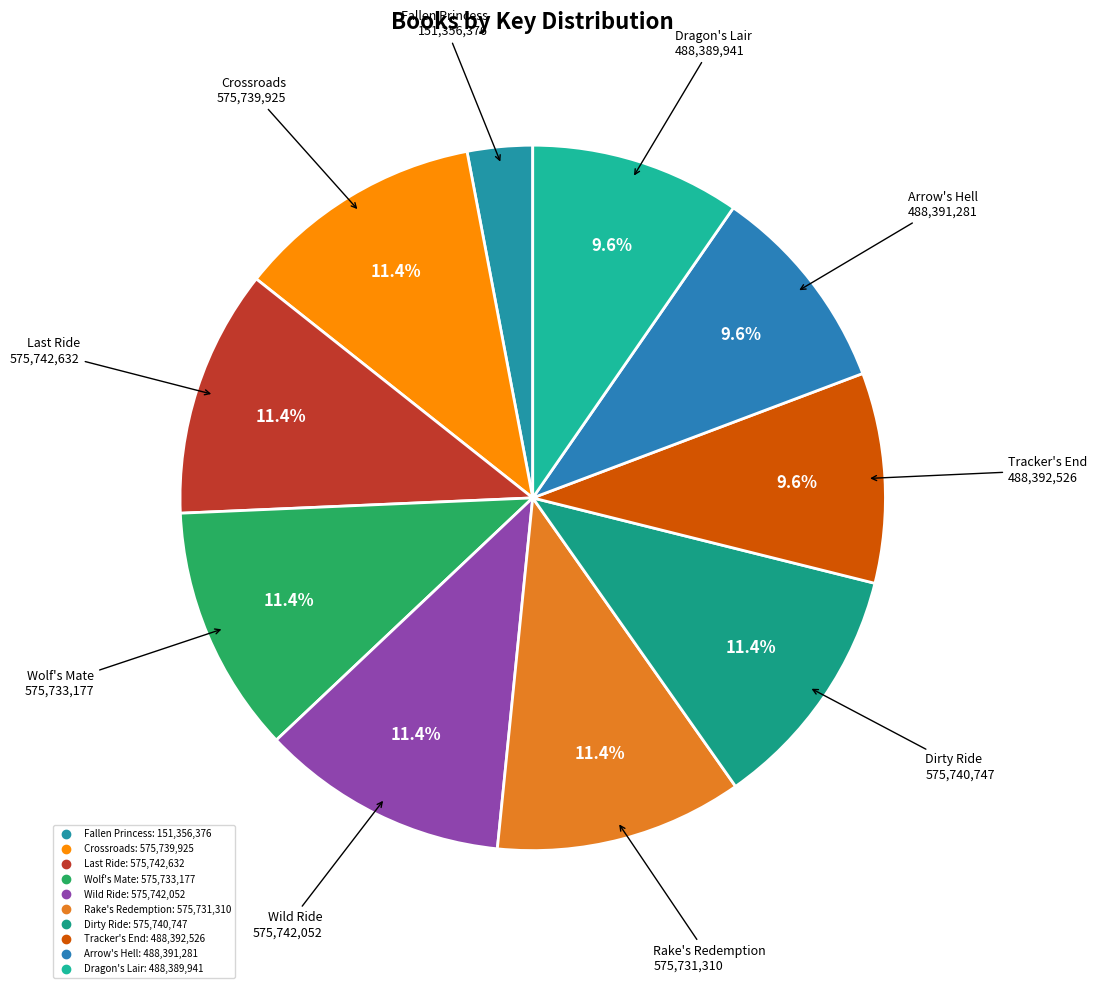

What percentage is the Tracker's End slice, to the nearest percent?

10%